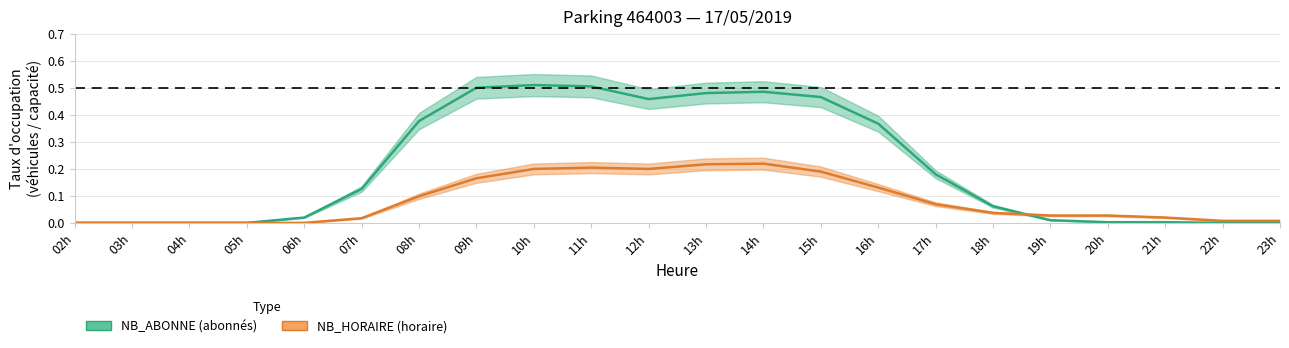

True or false: NB_ABONNE has more than 2 interior local peaks.

False